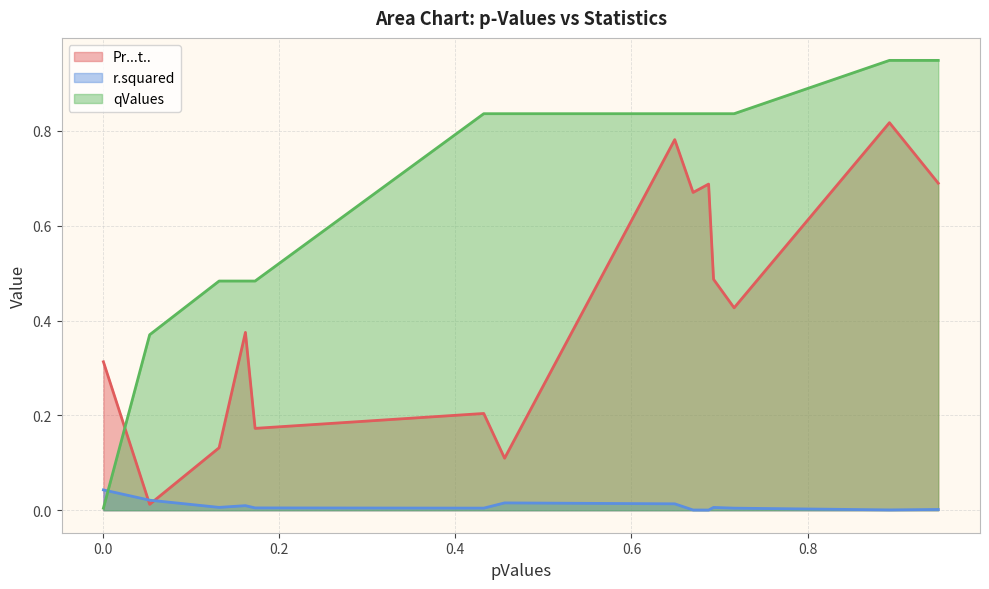

Which series has the largest total across all categories?

qValues